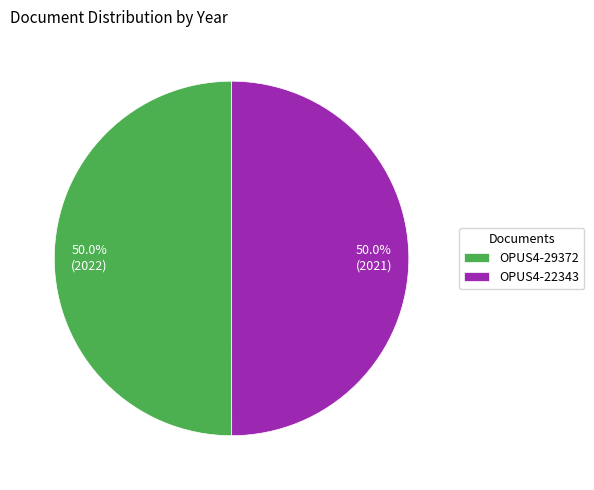

True or false: OPUS4-29372 accounts for 63% of the total.

False